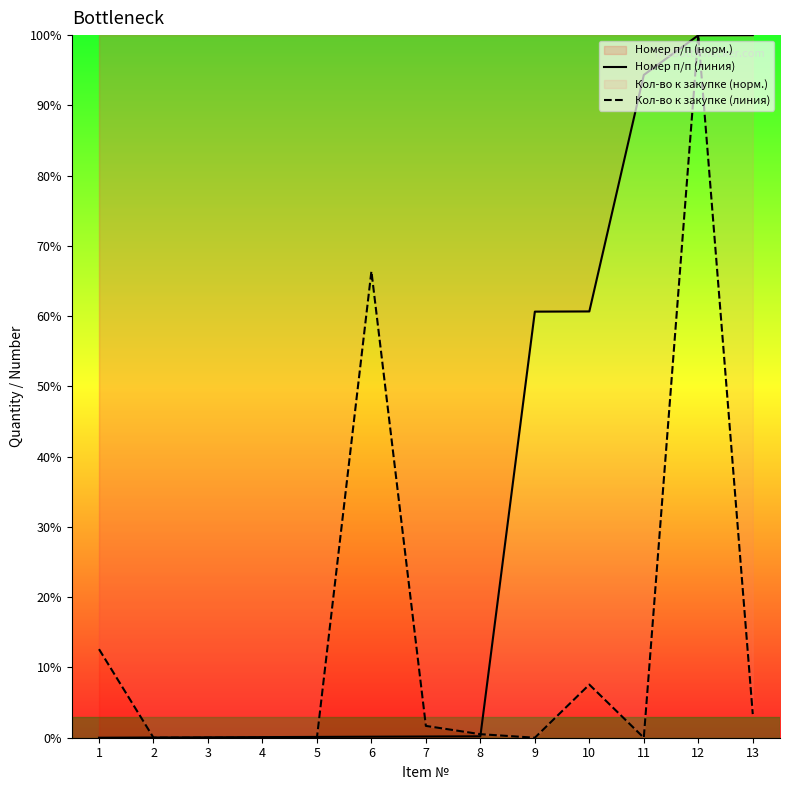

Is the value of Номер п/п (линия) at 11 greater than the value of Кол-во к закупке (линия) at 1?

Yes